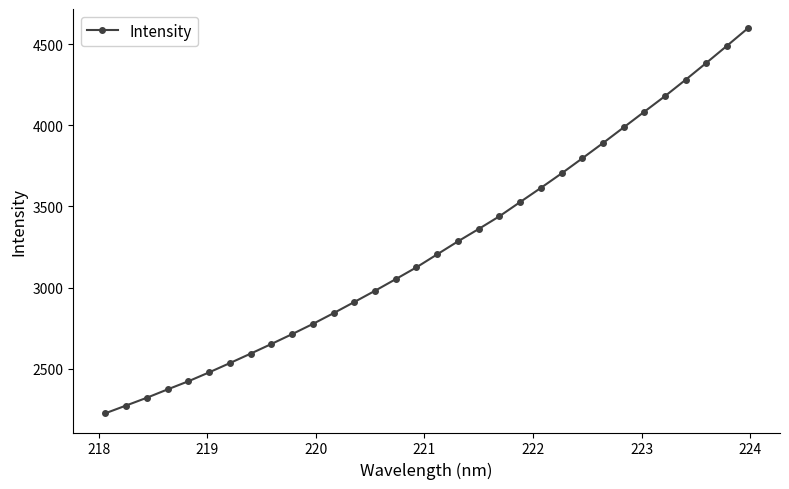

Count the number of data series in this chart.

1